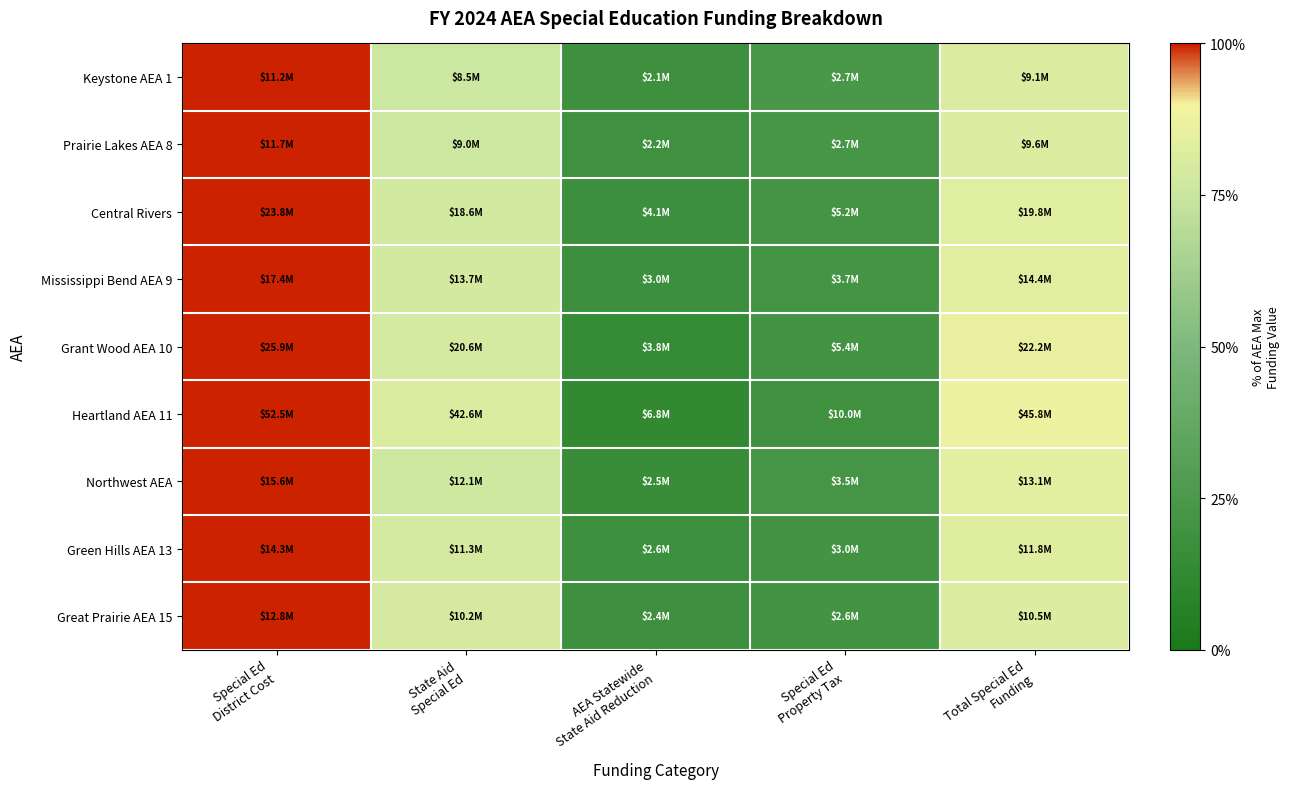

At which category is the sum across all series the highest?

Special Ed
District Cost